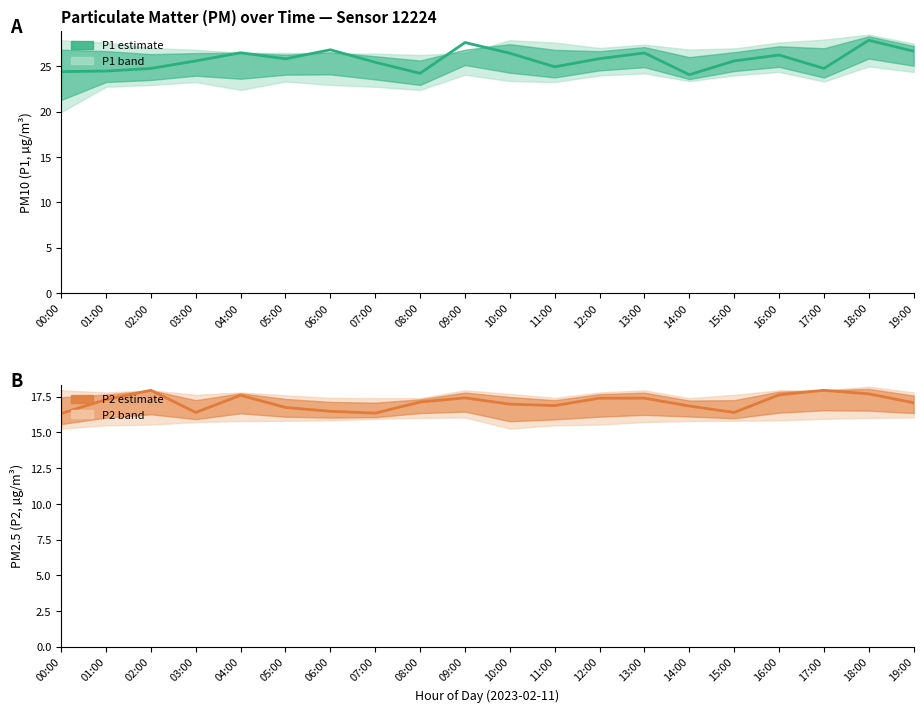

True or false: P2 and P1 cross at least once.

False